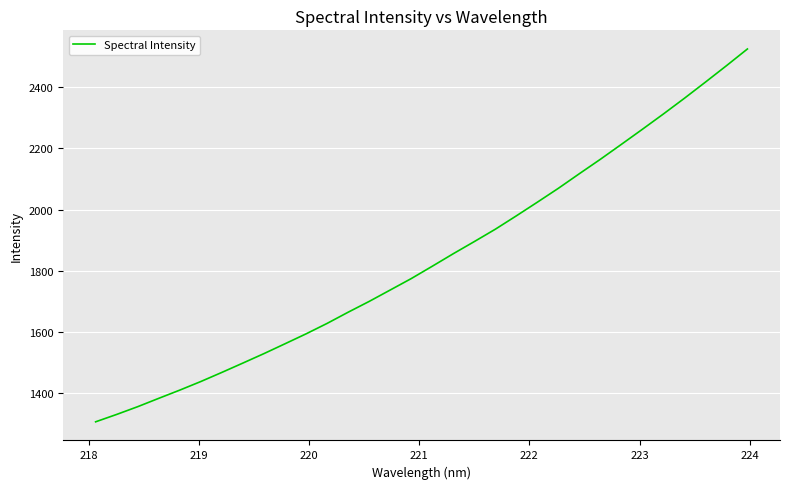

What is the average value?

1837.4